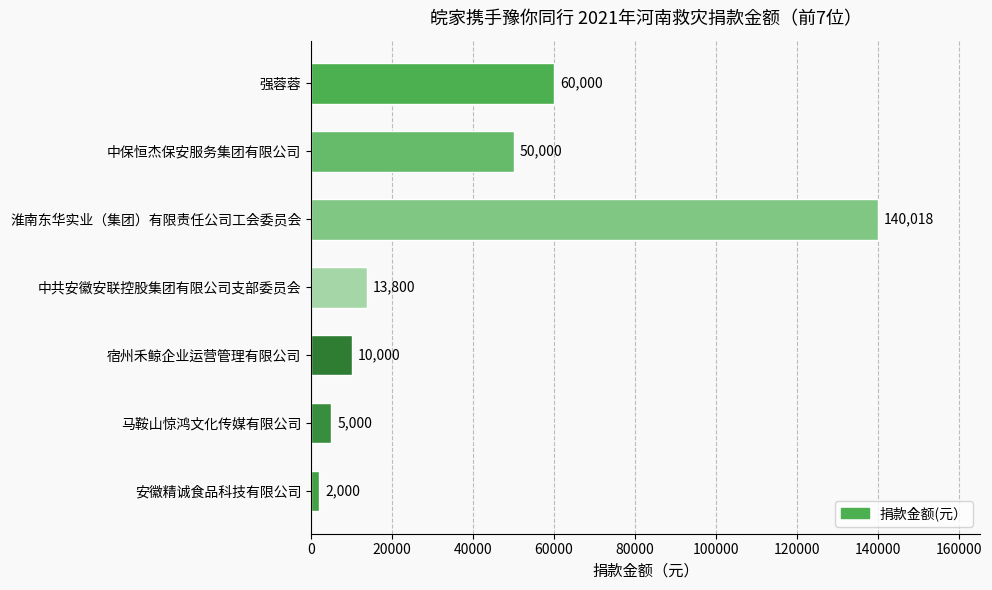

What is the ratio of the value at 淮南东华实业（集团）有限责任公司工会委员会 to the value at 中共安徽安联控股集团有限公司支部委员会?

10.1